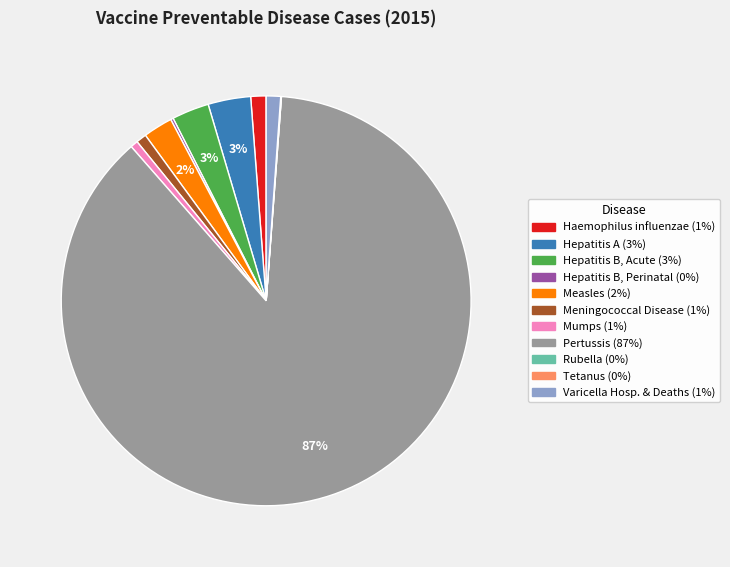

To the nearest percent, what portion does Haemophilus influenzae represent?

1%